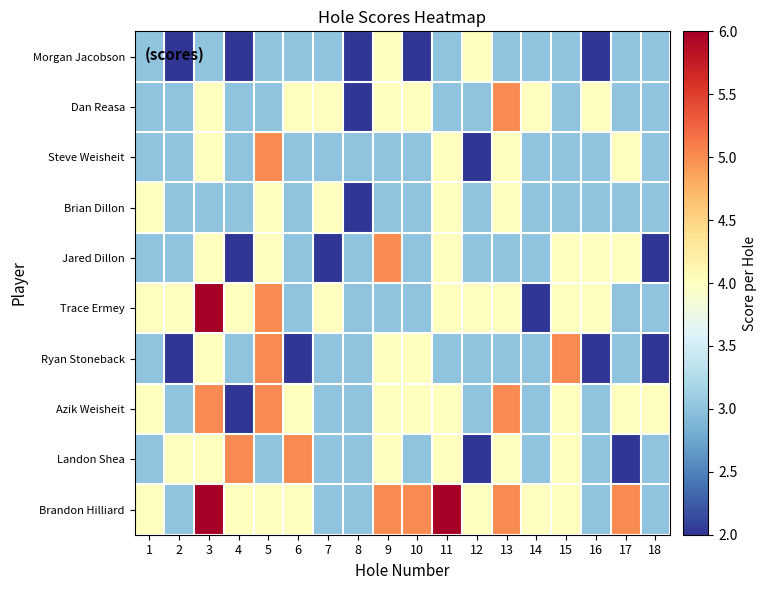

At 18, list the series in order from largest to smallest.

Azik Weisheit, Morgan Jacobson, Dan Reasa, Steve Weisheit, Brian Dillon, Trace Ermey, Landon Shea, Brandon Hilliard, Jared Dillon, Ryan Stoneback